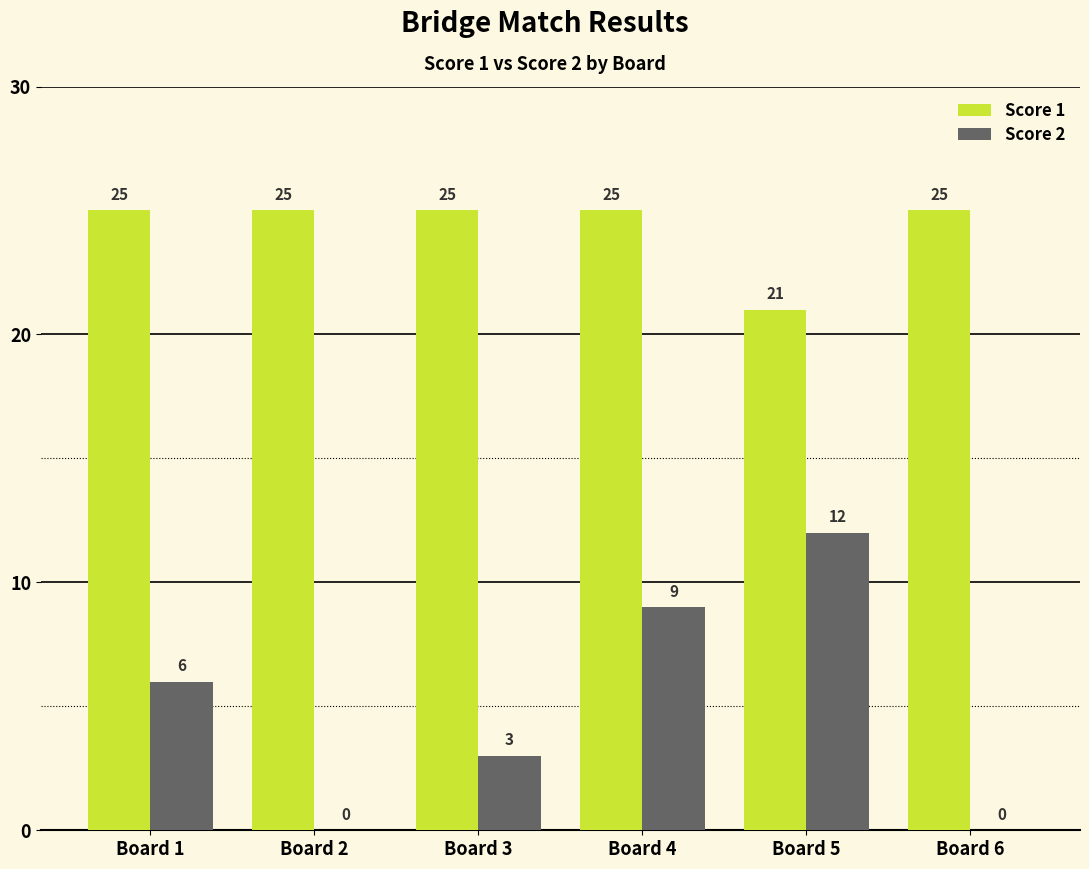

At which category is the sum across all series the highest?

Board 4